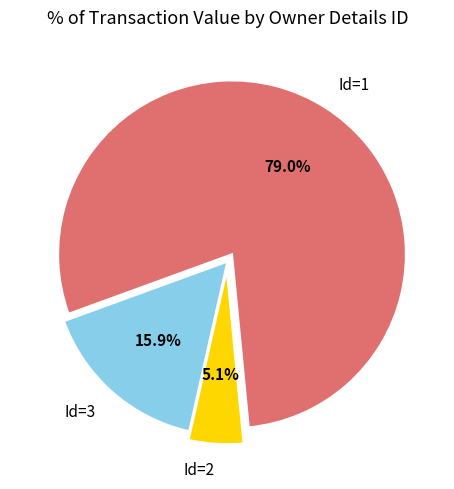

Which has a higher value, Id=3 or Id=2?

Id=3